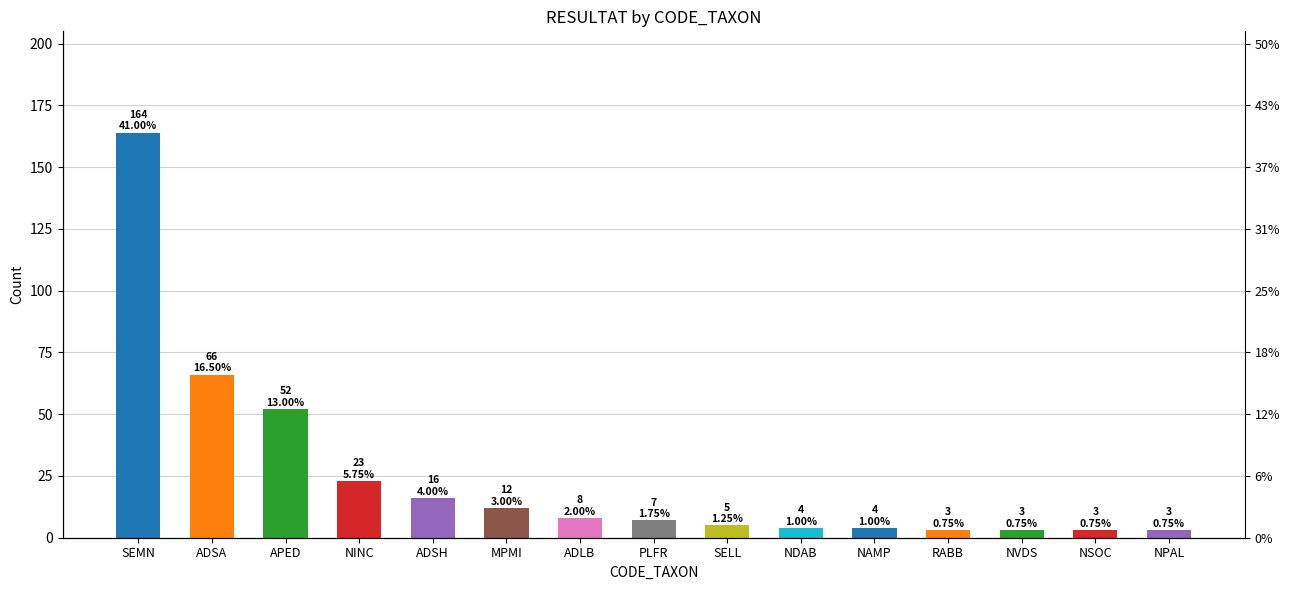

Count the number of categories in the chart.

15